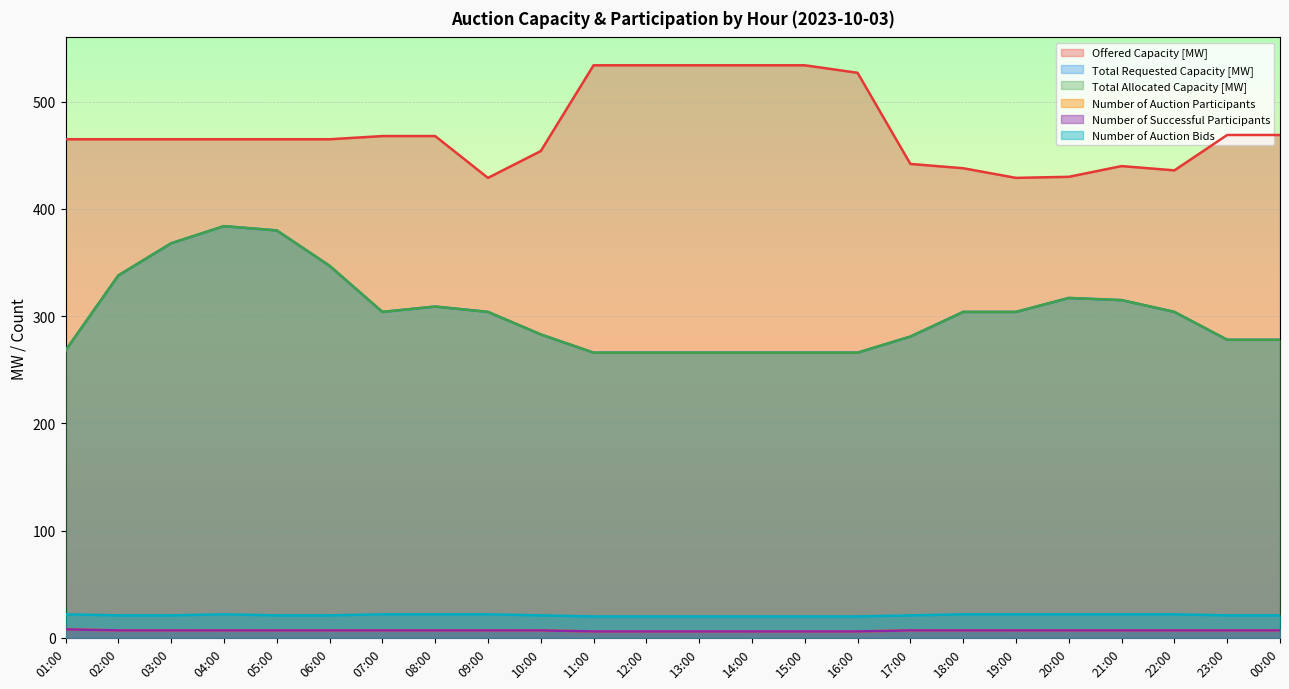

What are all the series names shown in the legend?

Offered Capacity [MW], Total Requested Capacity [MW], Total Allocated Capacity [MW], Number of Auction Participants, Number of Successful Participants, Number of Auction Bids